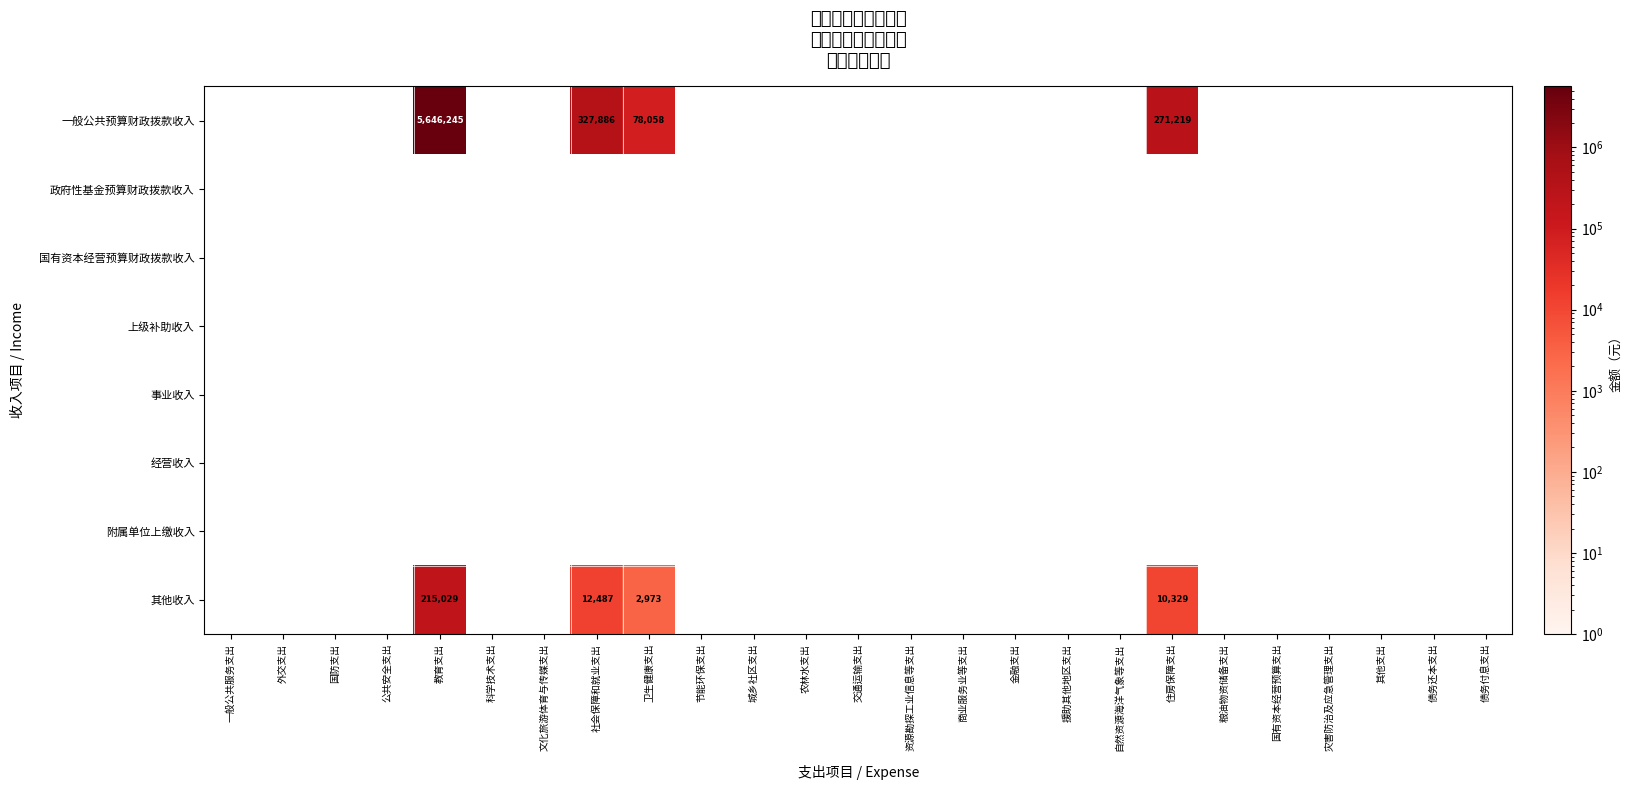

Count the number of data series in this chart.

8